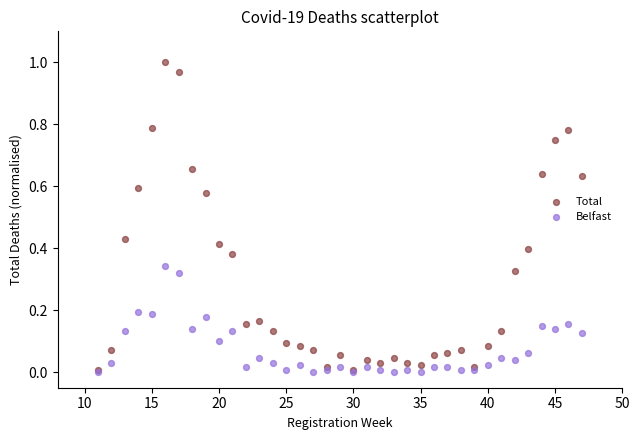

Which series has the largest Y range (max minus min)?

Total